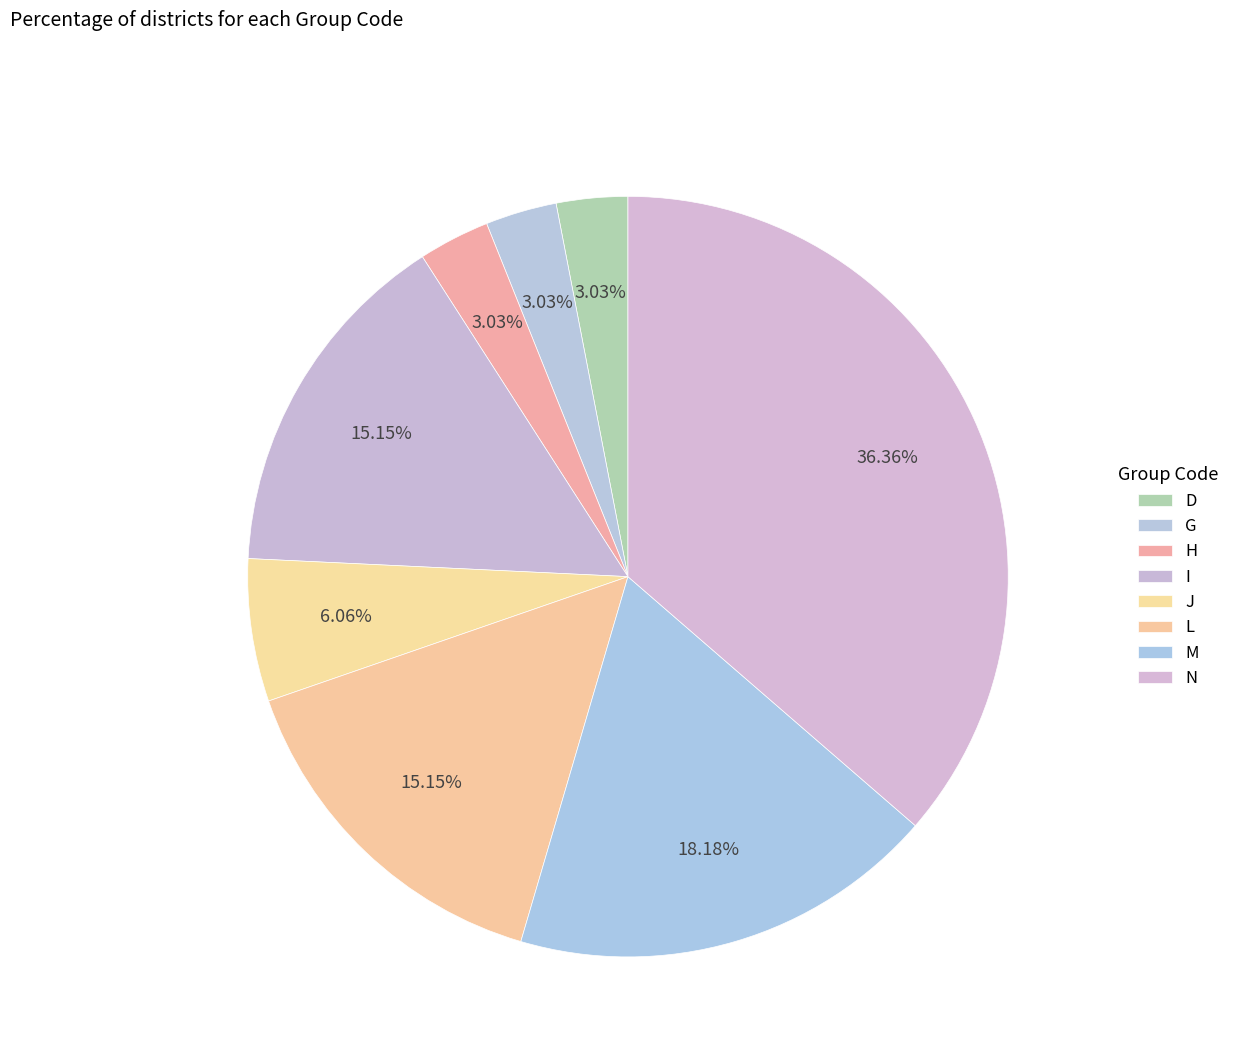

How many slices are in this pie chart?

8